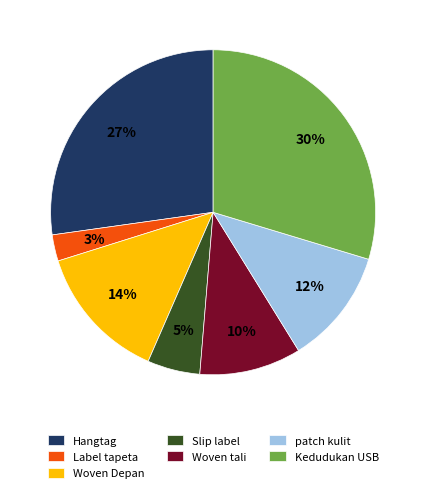

Is there a majority slice in this chart?

No